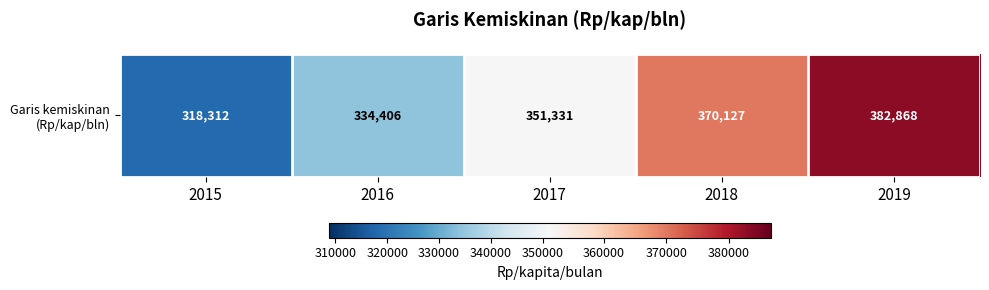

Reading left to right, transcribe all the data shown in this chart.

318312	334406	351331	370127	382868